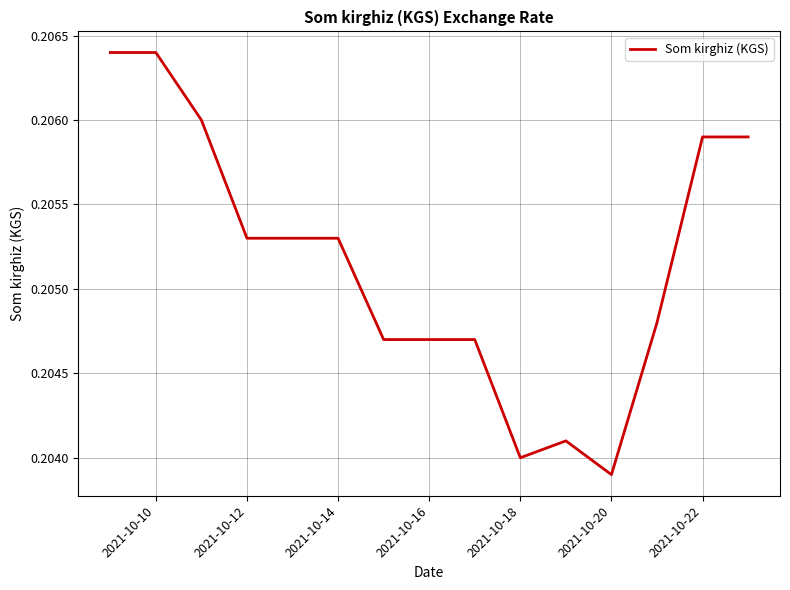

Is this an area chart (filled region under the line)?

No